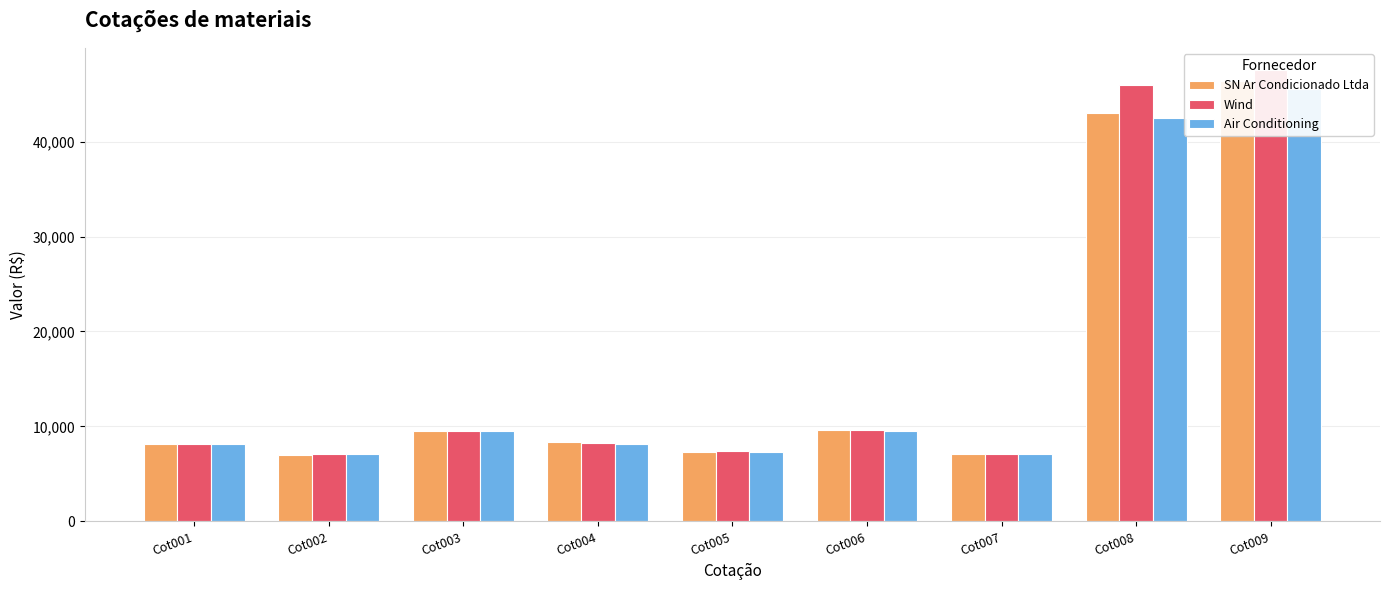

Which label corresponds to the largest value in the chart?

Cot009